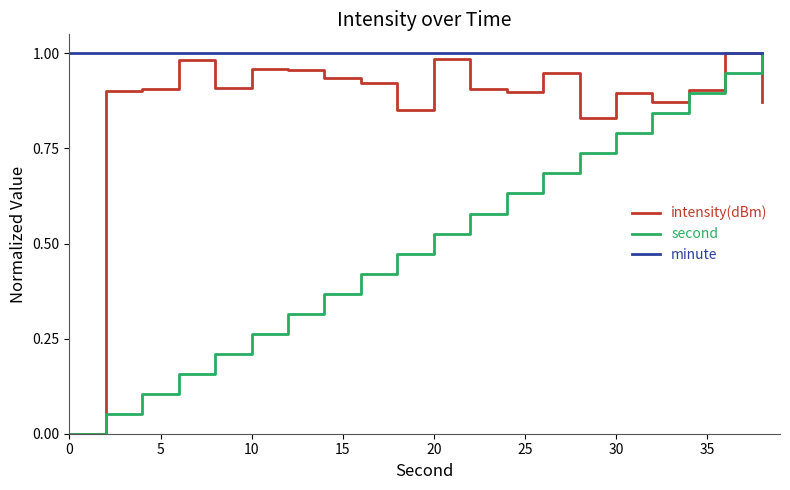

List the series in order of their overall mean, highest first.

minute, intensity(dBm), second